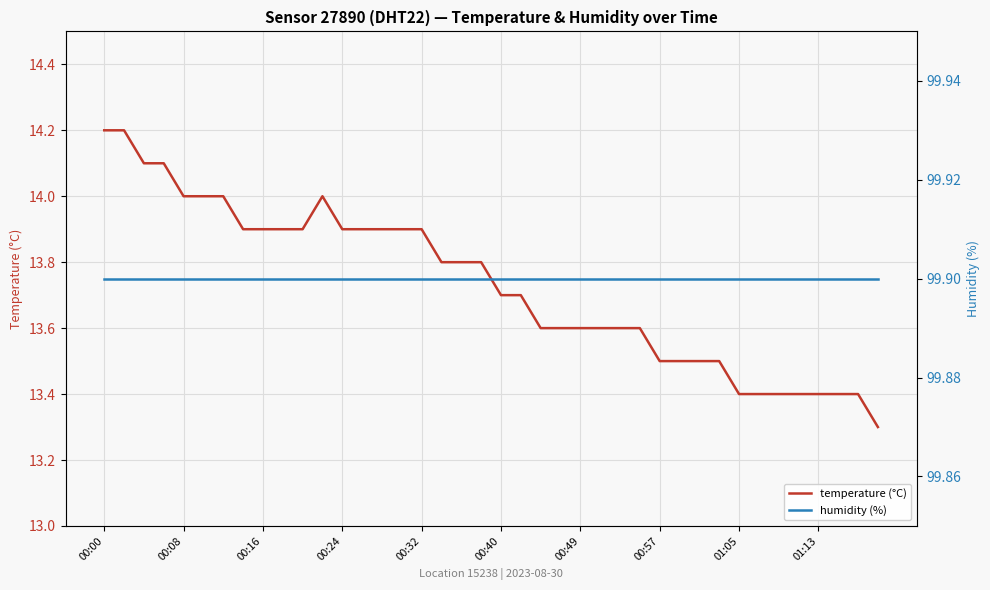

What is the maximum value for temperature (°C)?

14.2